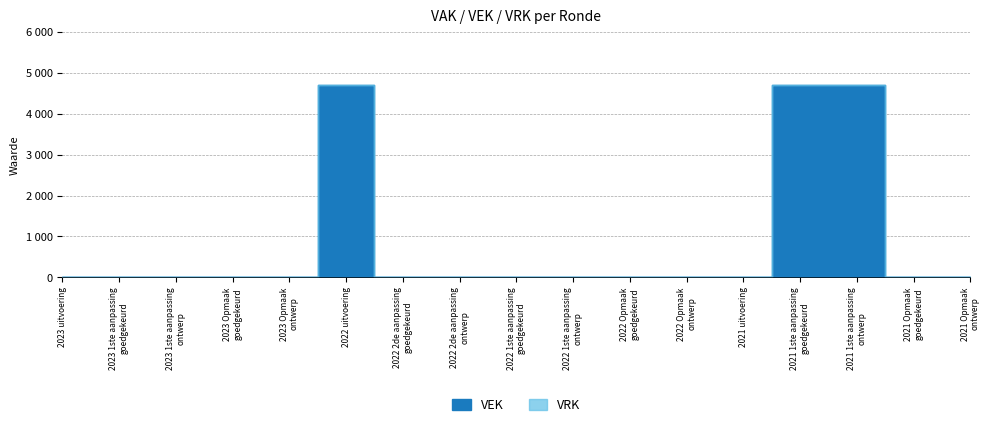

The value of VEK at 2022 2de aanpassing – goedgekeurd is 0. True or false?

True